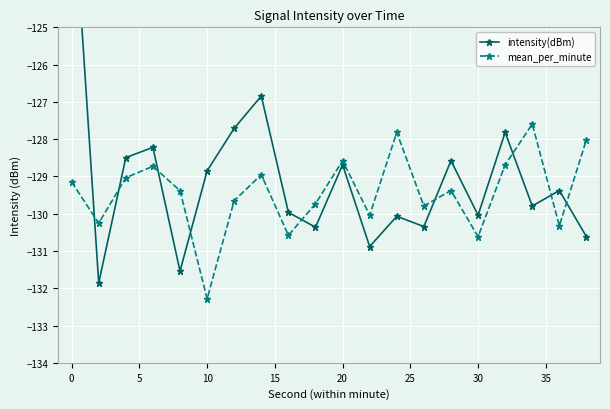

Reading left to right, transcribe all the data shown in this chart.

intensity(dBm): -120.8	-131.9	-128.5	-128.2	-131.5	-128.9	-127.7	-126.8	-130.0	-130.4	-128.7	-130.9	-130.1	-130.3	-128.6	-130.0	-127.8	-129.8	-129.4	-130.6
mean_per_minute: -129.2	-130.3	-129.0	-128.7	-129.4	-132.3	-129.6	-129.0	-130.6	-129.7	-128.6	-130.0	-127.8	-129.8	-129.4	-130.6	-128.7	-127.6	-130.3	-128.0